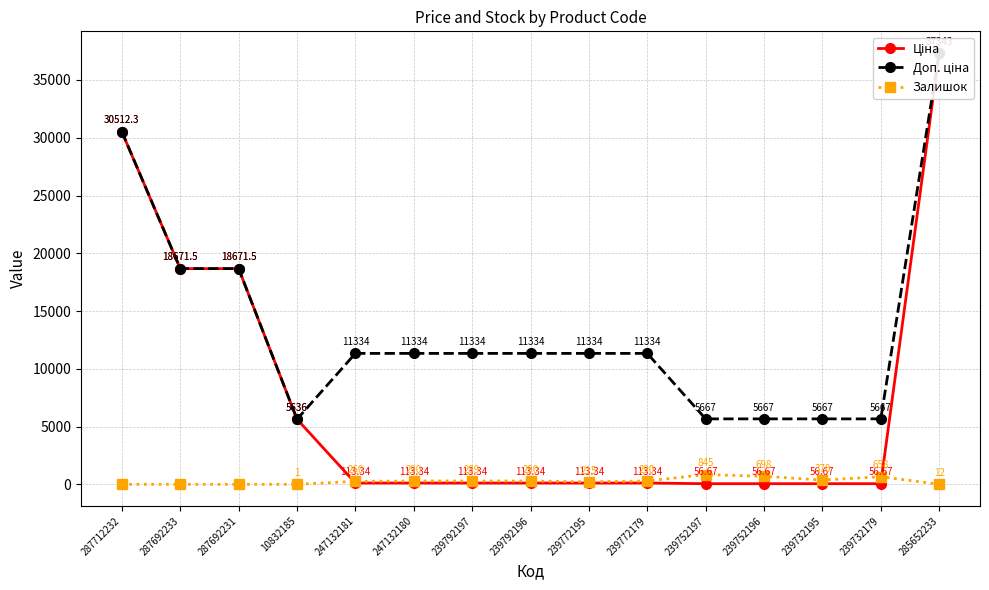

Count the number of categories in the chart.

15